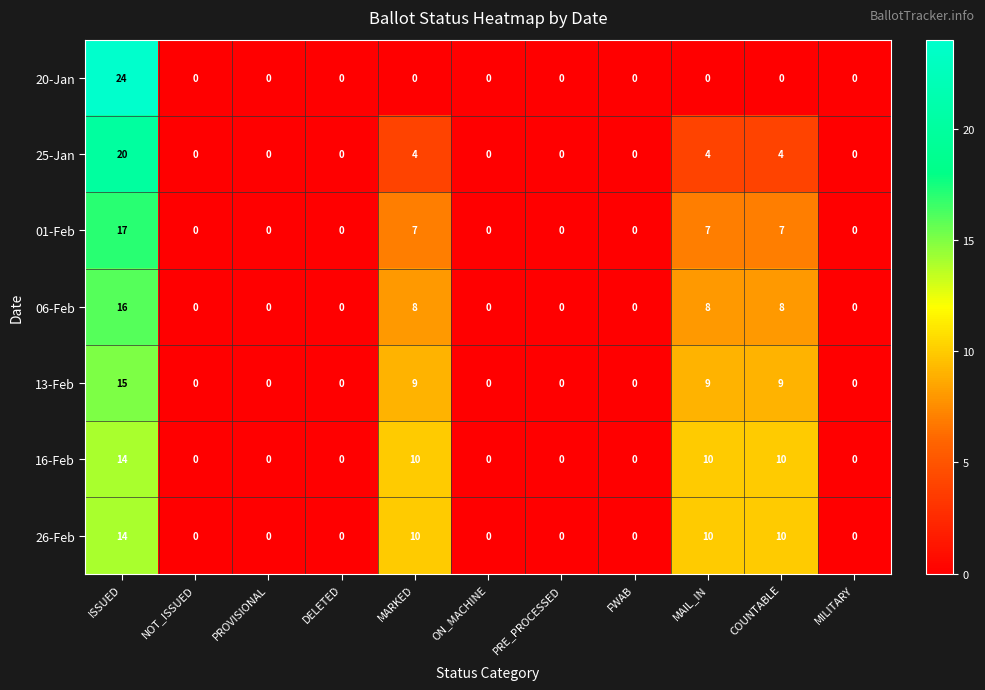

Which series has the largest range (max minus min)?

20-Jan